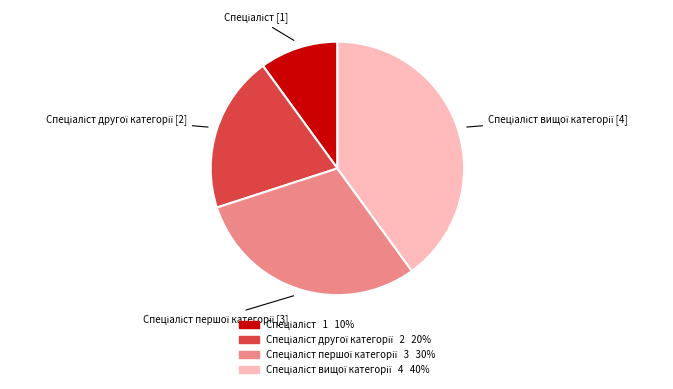

Does any single category account for the majority?

No